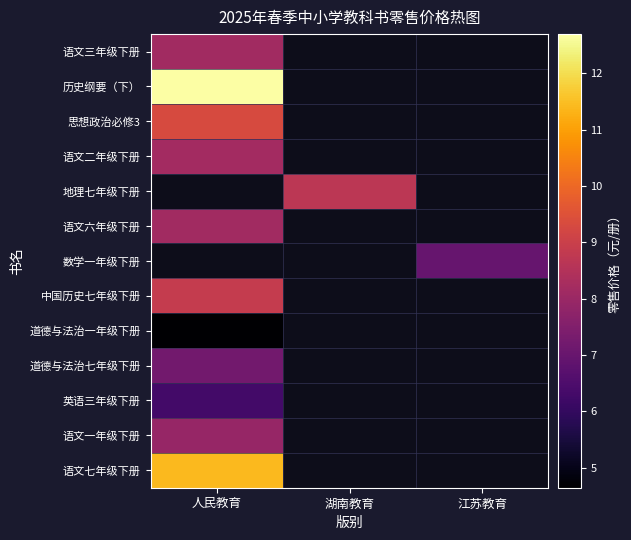

Rank the series by their maximum value, from lowest to highest.

道德与法治一年级下册, 英语三年级下册, 道德与法治七年级下册, 语文一年级下册, 语文三年级下册, 语文六年级下册, 语文二年级下册, 中国历史七年级下册, 思想政治必修3, 语文七年级下册, 历史纲要（下）, 地理七年级下册, 数学一年级下册